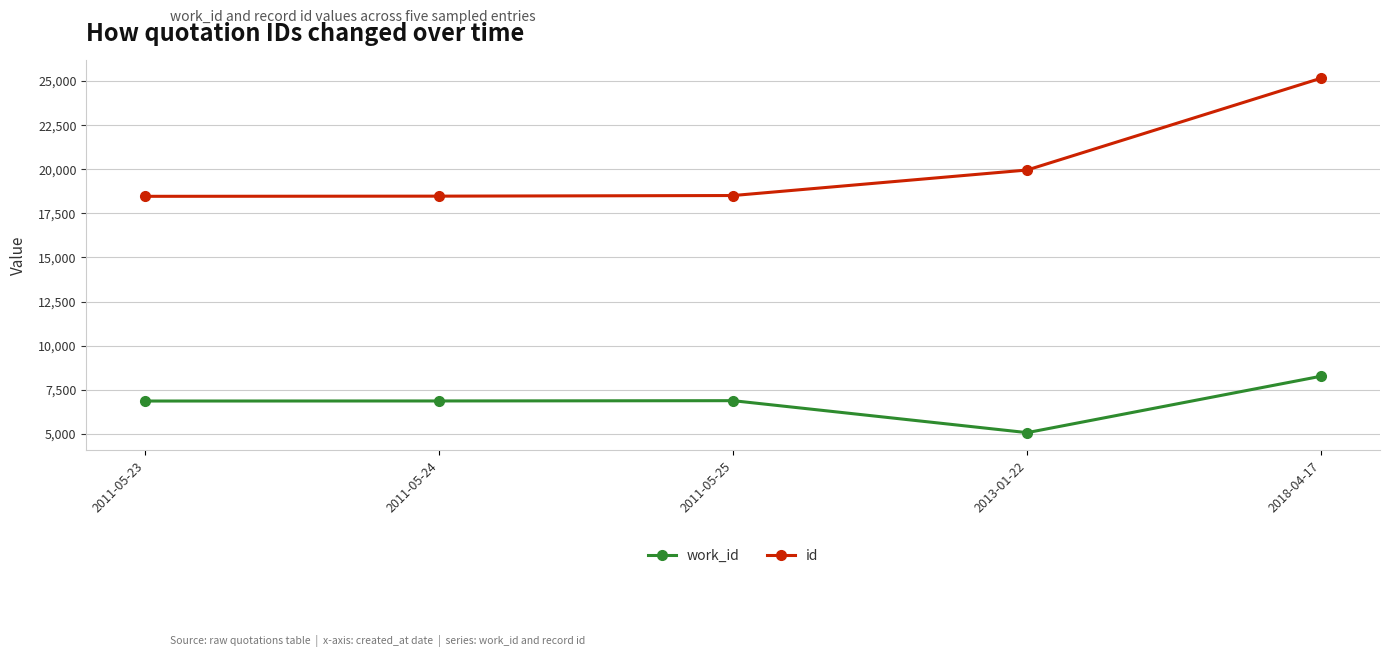

The value of id at 2018-04-17 is 40573. True or false?

False